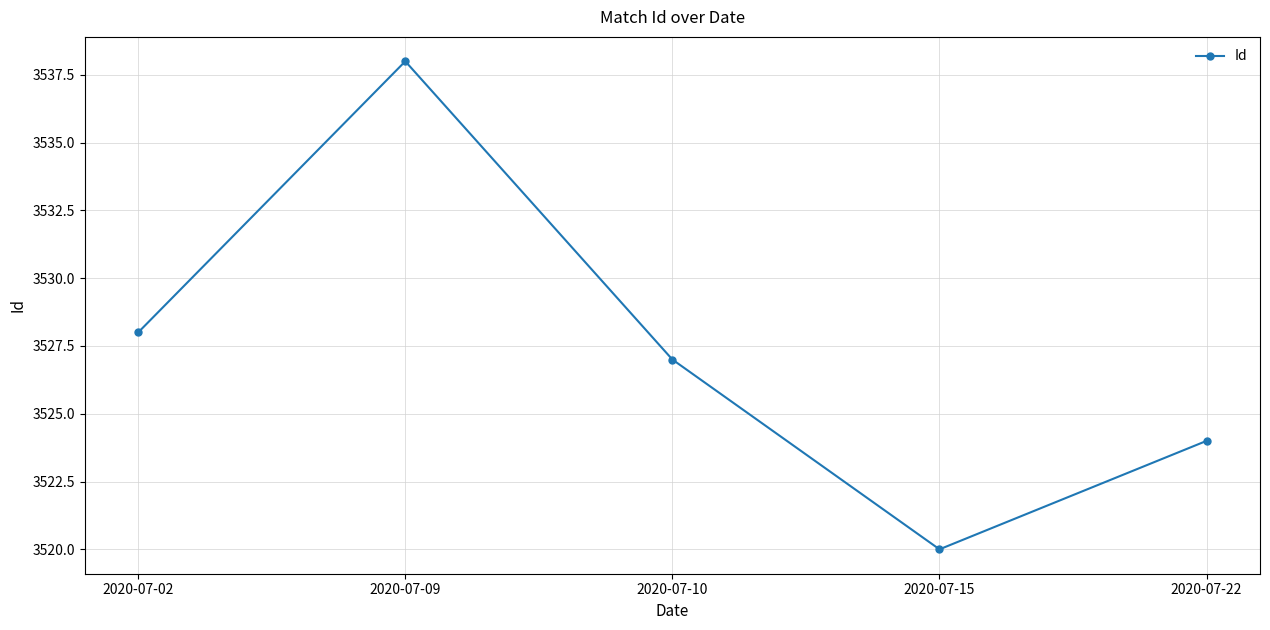

At which category does the chart reach its peak across all series?

2020-07-09